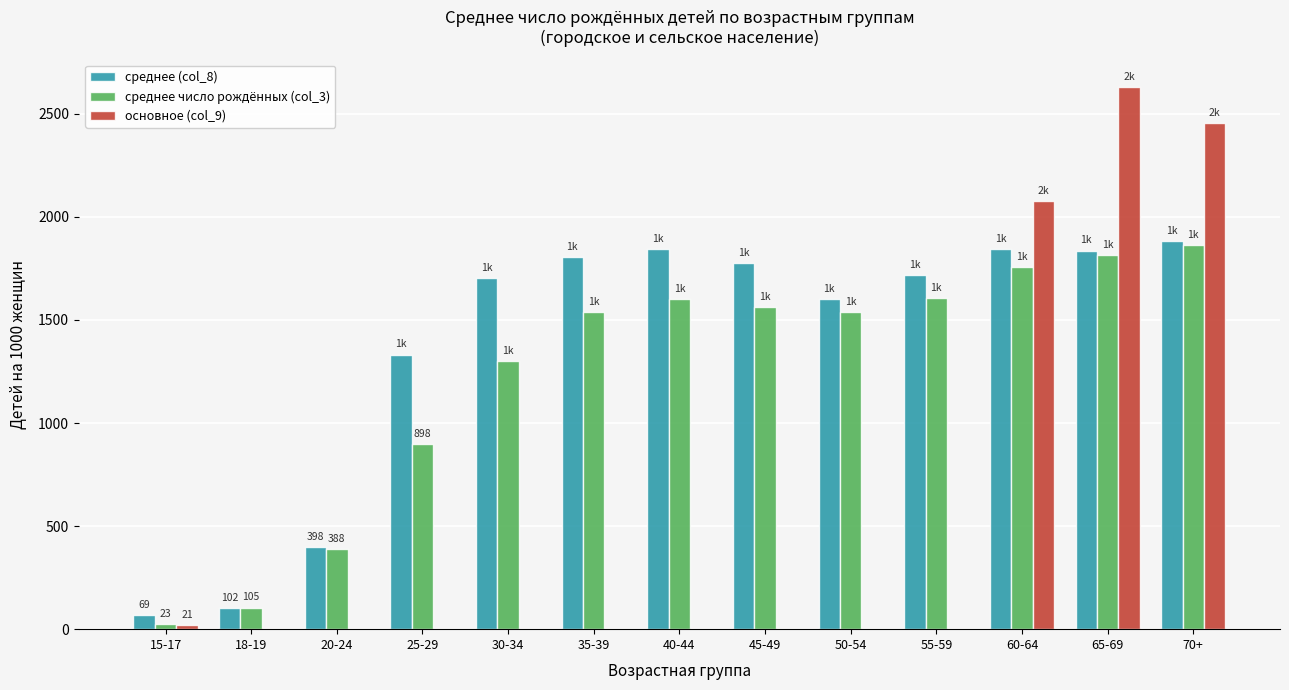

Read the среднее (col_8) value at 40-44.

1846